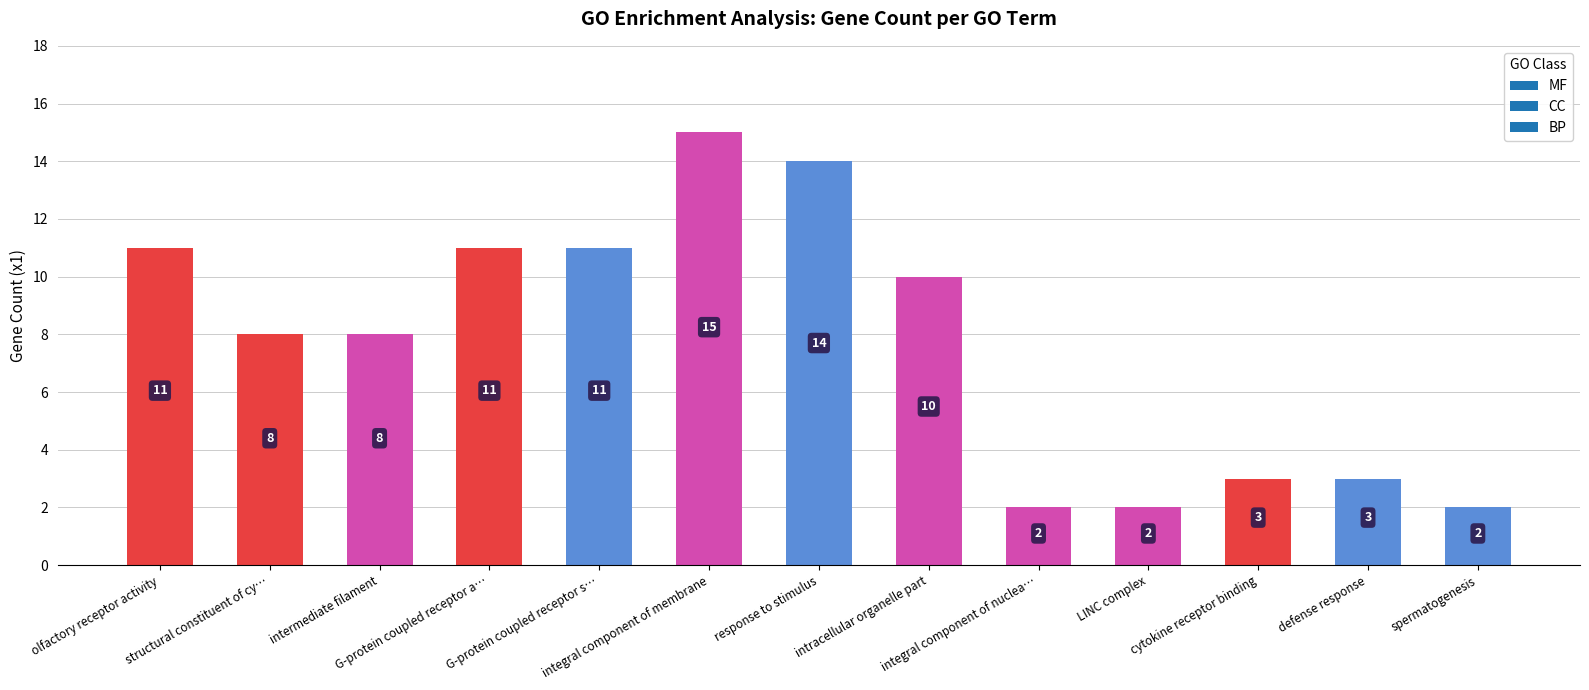

What is the value of the 3rd bar from the left?

8